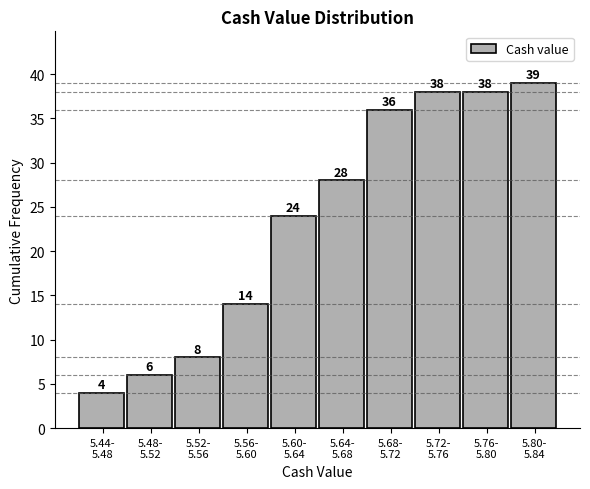

Reading right to left, extract all data points from this chart.

39	38	38	36	28	24	14	8	6	4